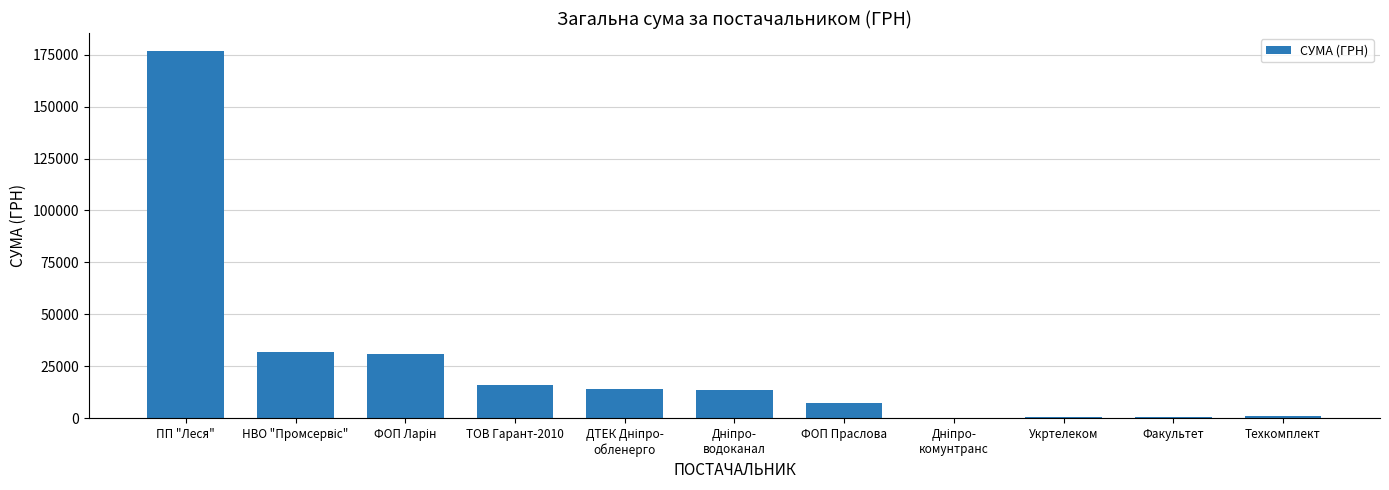

What is the maximum value shown in the chart?

176582.3